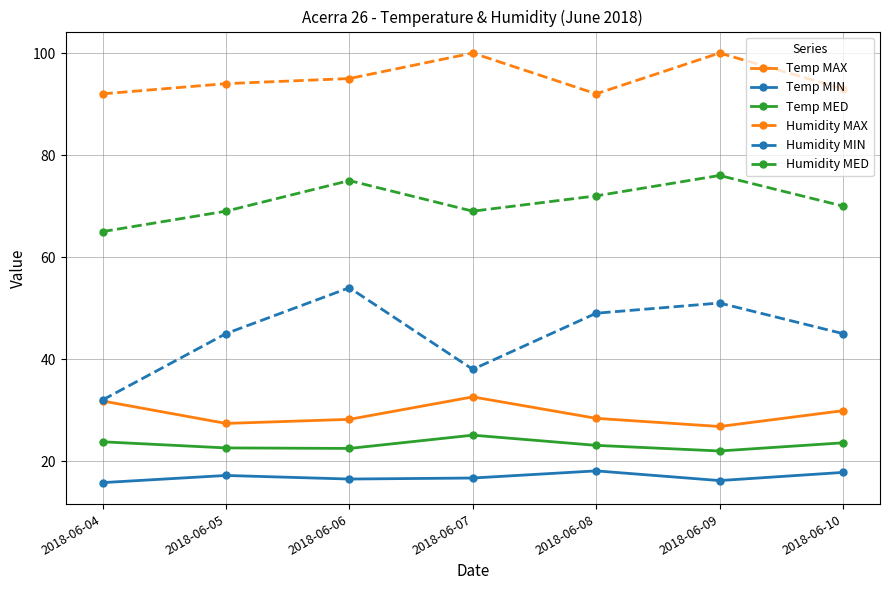

What is the minimum value for Humidity MAX?

92.0